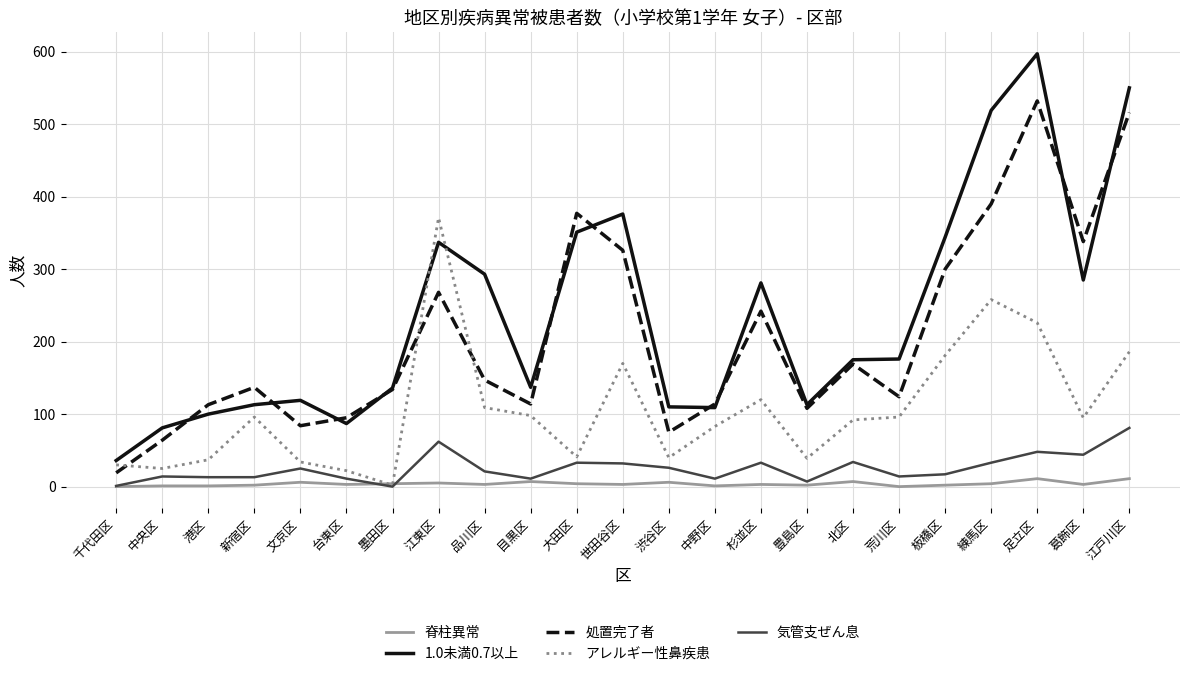

True or false: 1.0未満0.7以上 and 気管支ぜん息 cross at least once.

False